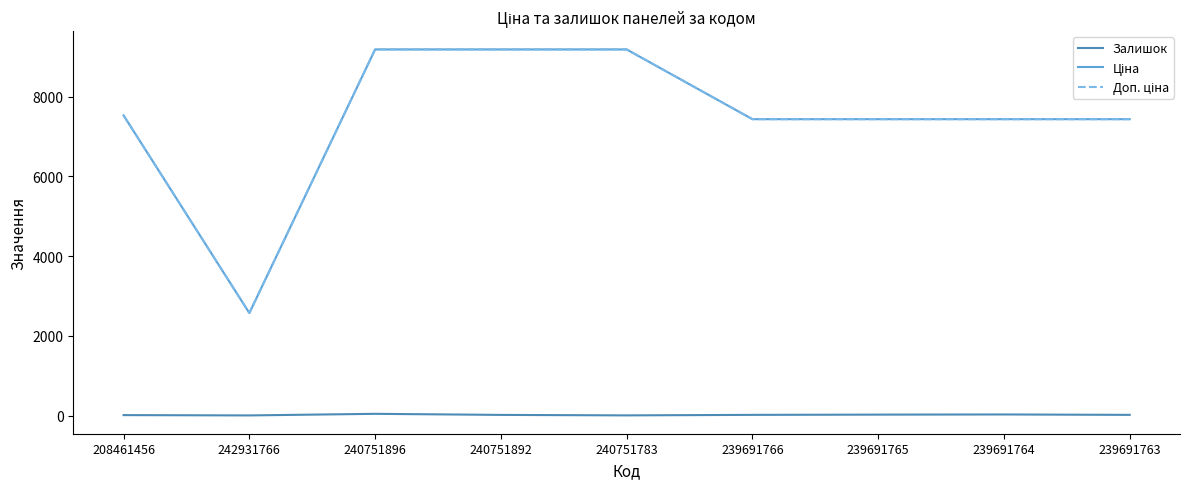

What is the greatest value displayed?

9185.9